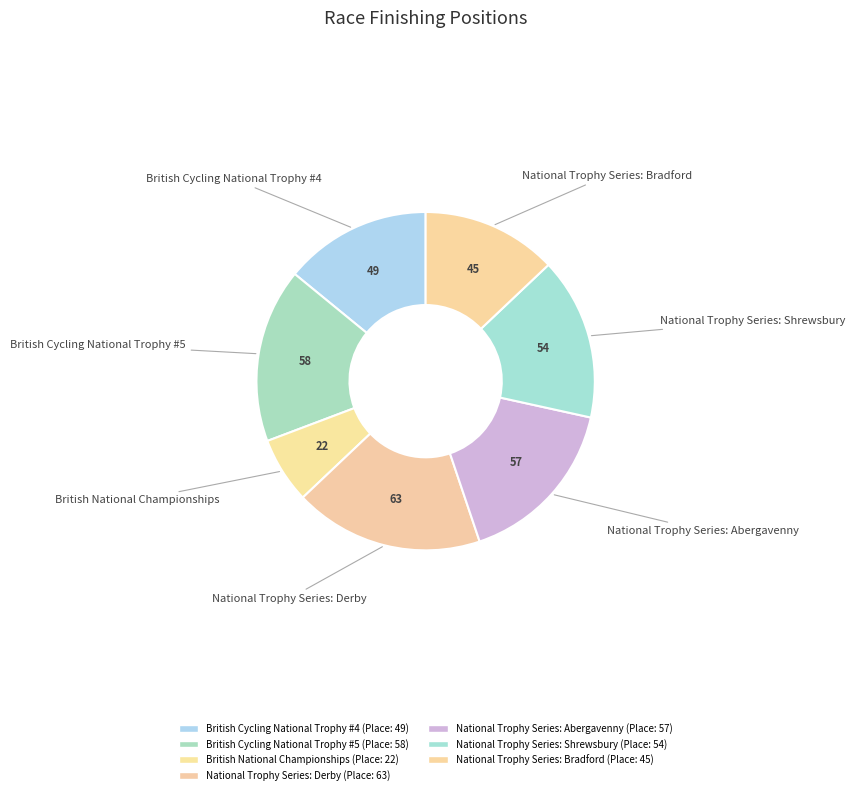

To the nearest percent, what is the difference between the largest and smallest slice percentages?

12%